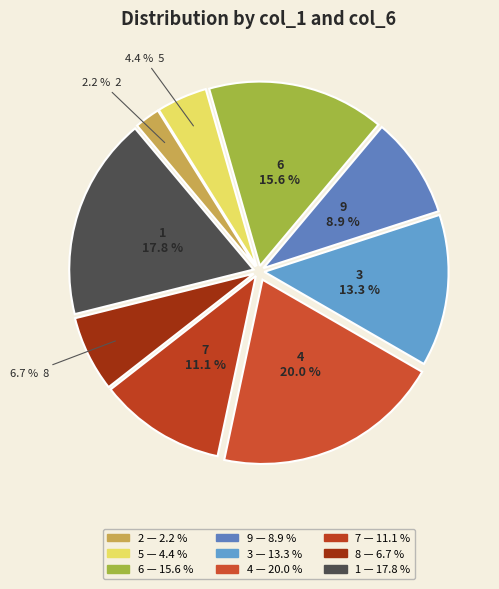

Is it true that 4 is 26% of the pie?

False